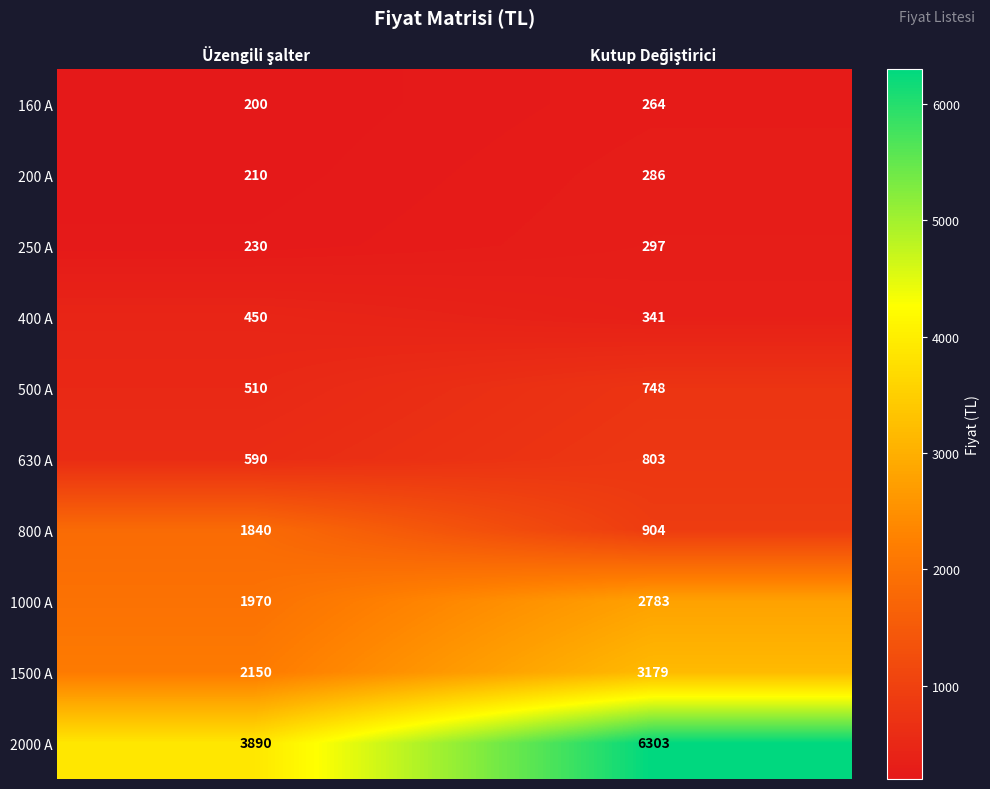

Which series has the largest range (max minus min)?

2000 A